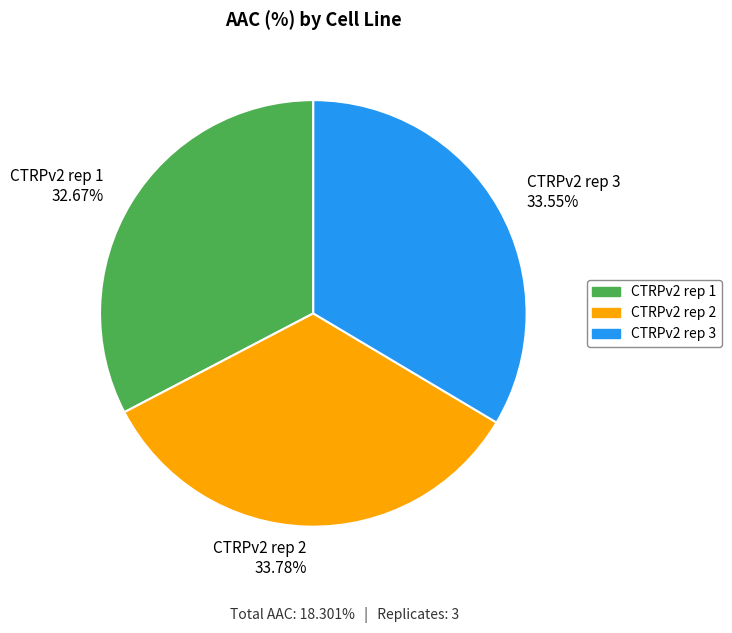

How many slices are in this pie chart?

3